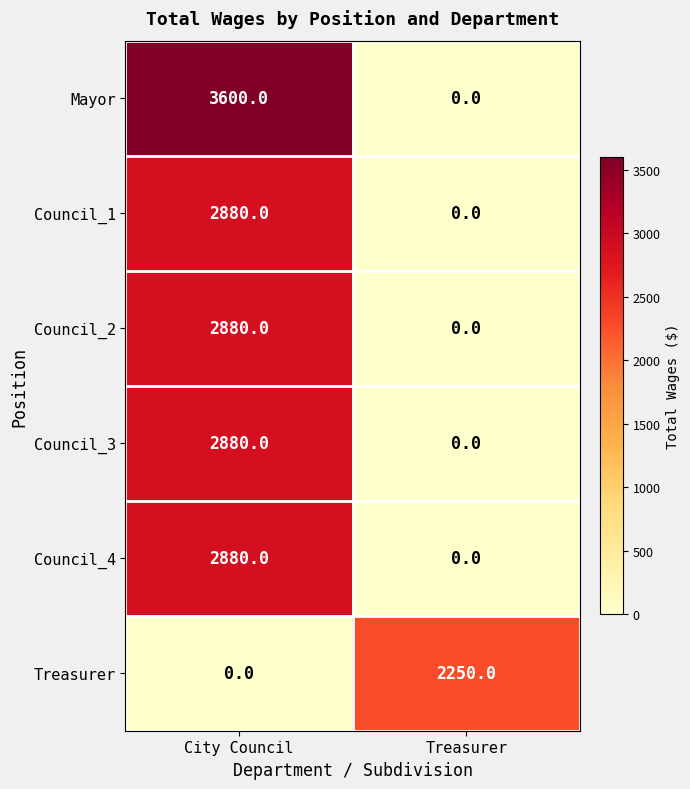

What is the sum of the Treasurer values at Treasurer and City Council?

2250